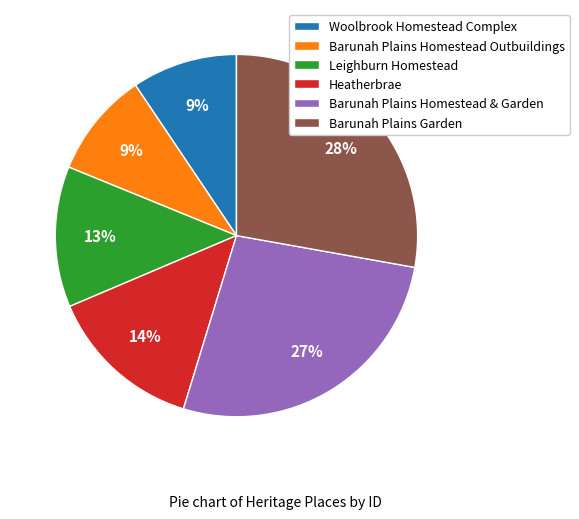

To the nearest percent, what portion does Barunah Plains Garden represent?

28%